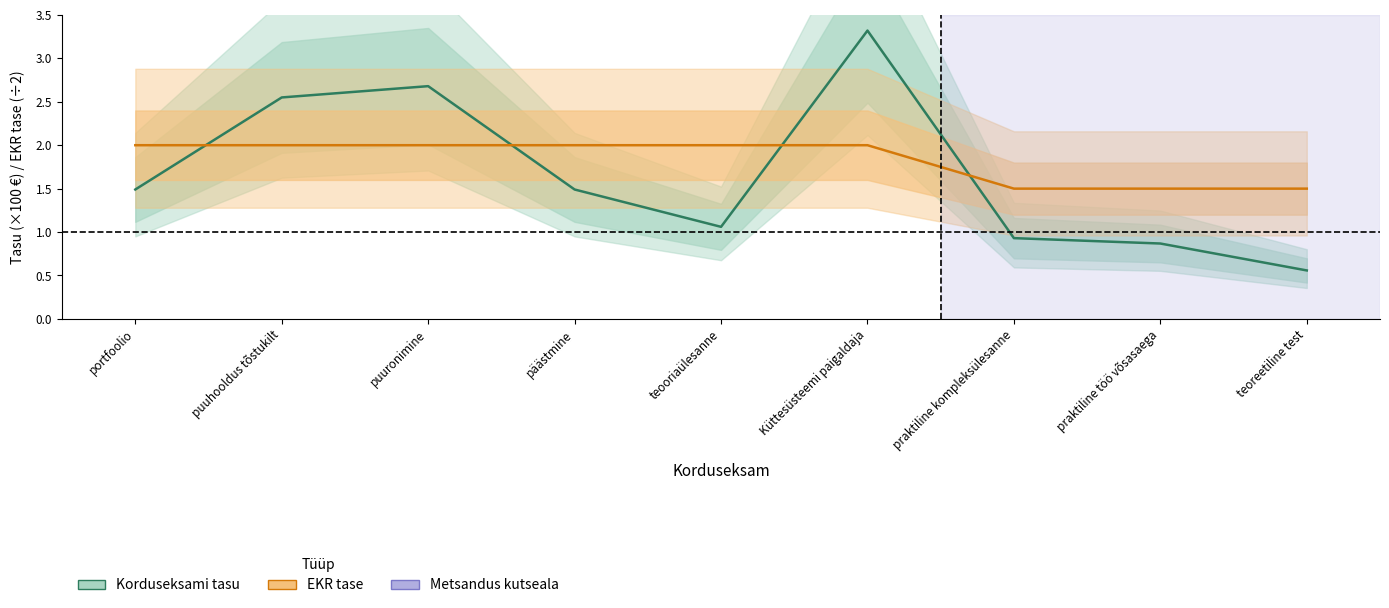

At how many categories does at least one series exceed 3?

1